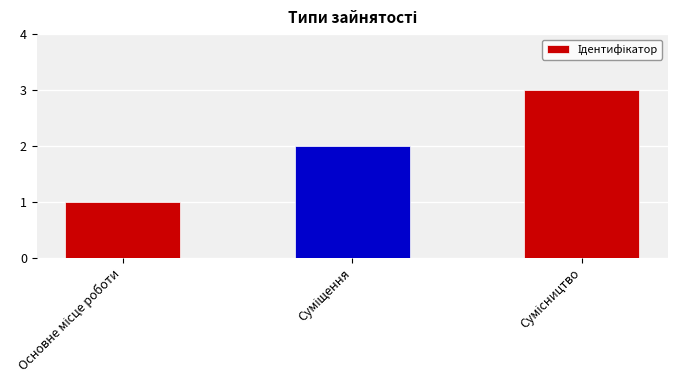

Reading right to left, transcribe all the data shown in this chart.

3	2	1